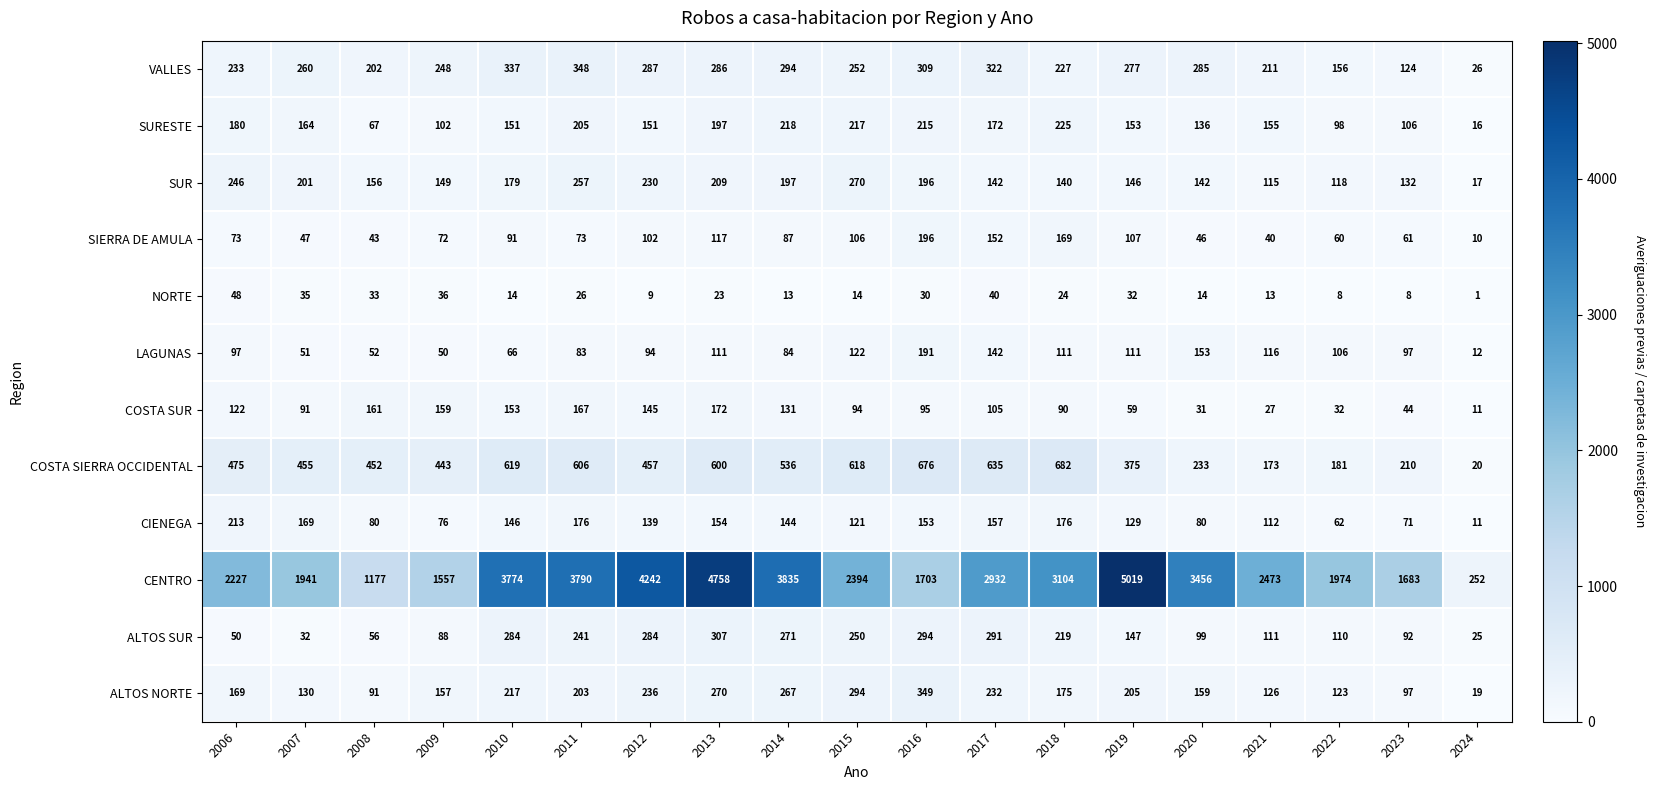

What is the sum of all SUR values?

3242